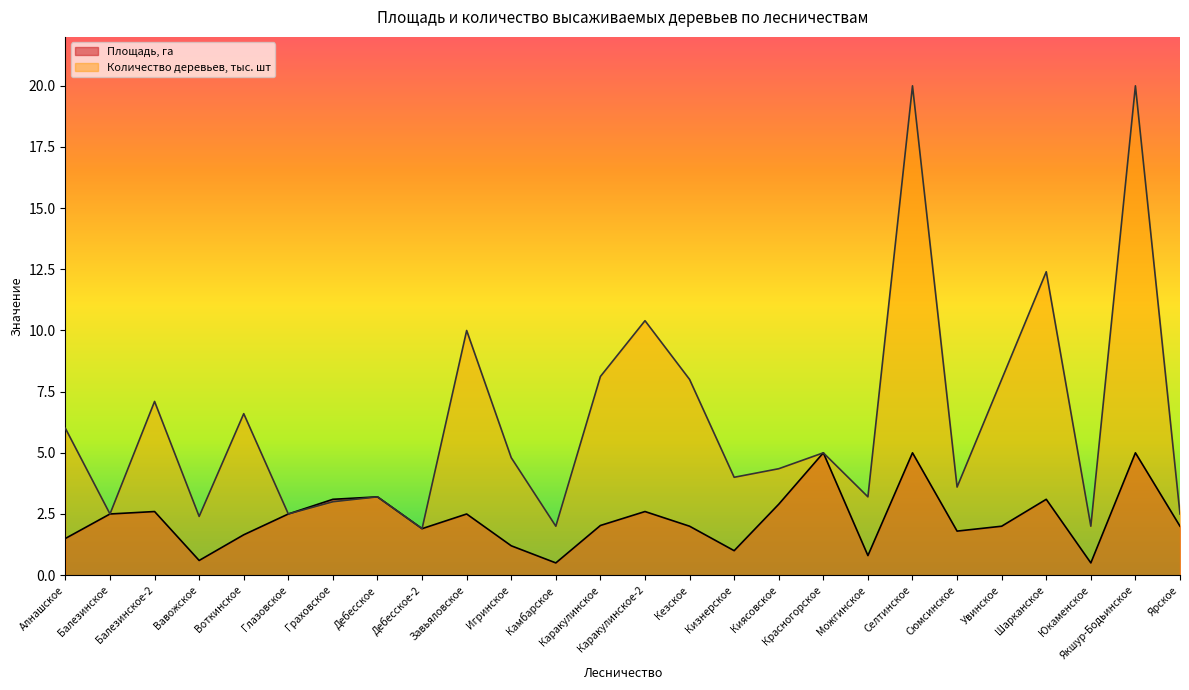

True or false: Площадь, га has more than 2 points higher than both neighbors.

True